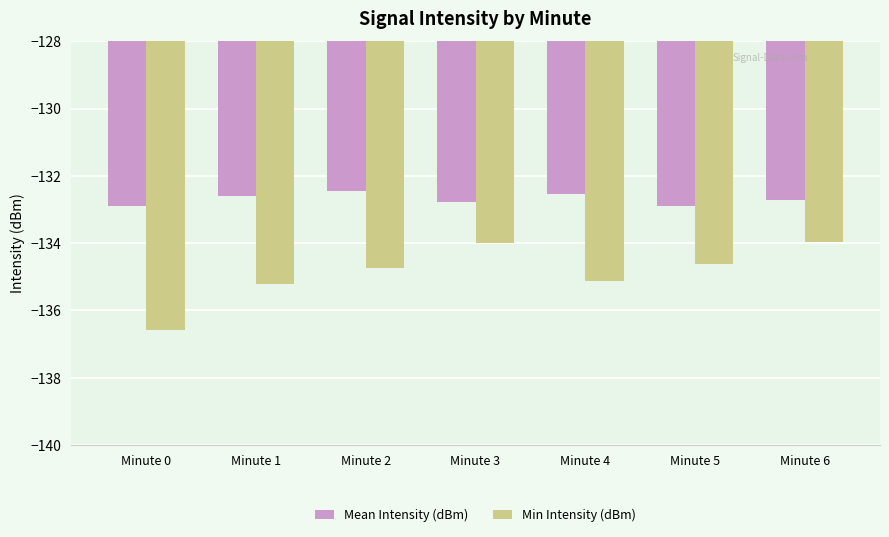

What is the sum of the Mean Intensity (dBm) values at Minute 1 and Minute 5?

-265.5